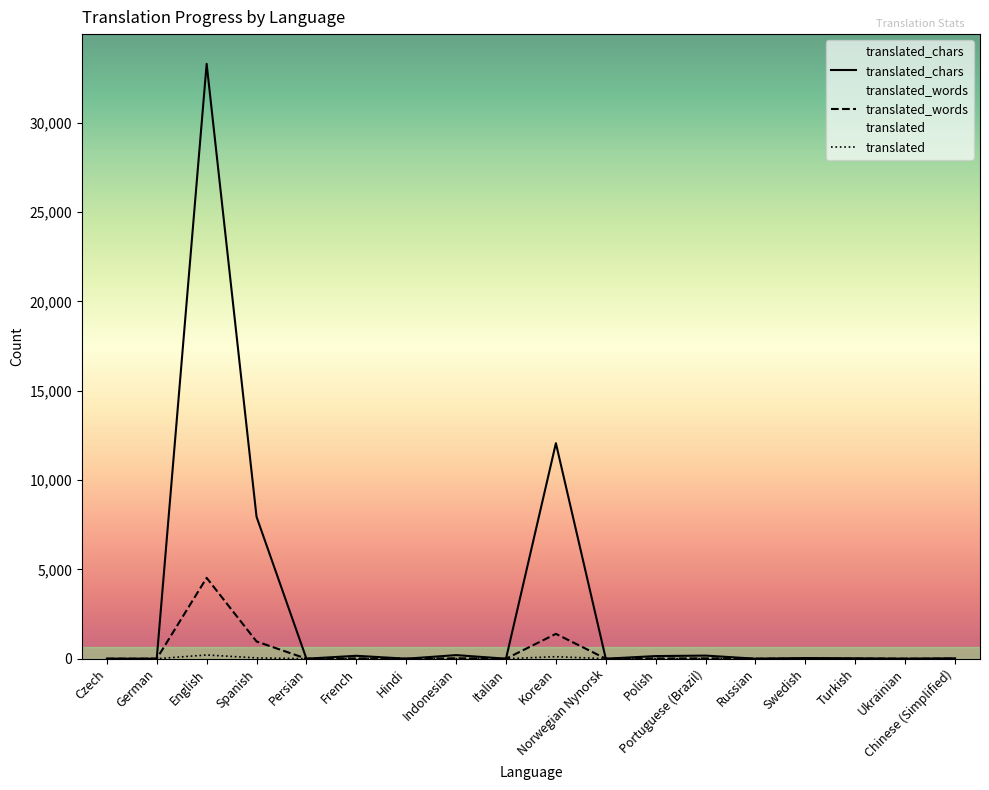

In translated_chars, how many points are lower than both neighbors (excluding endpoints)?

6